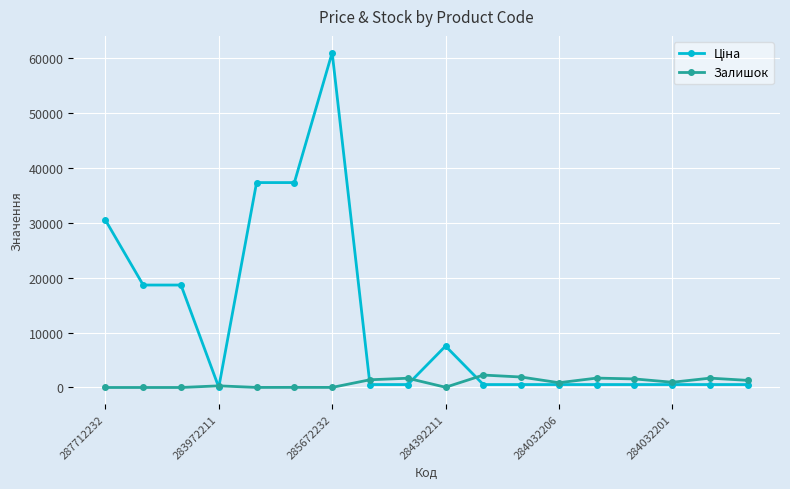

What is the value of the Залишок point at the 11th from the left?

2265.0